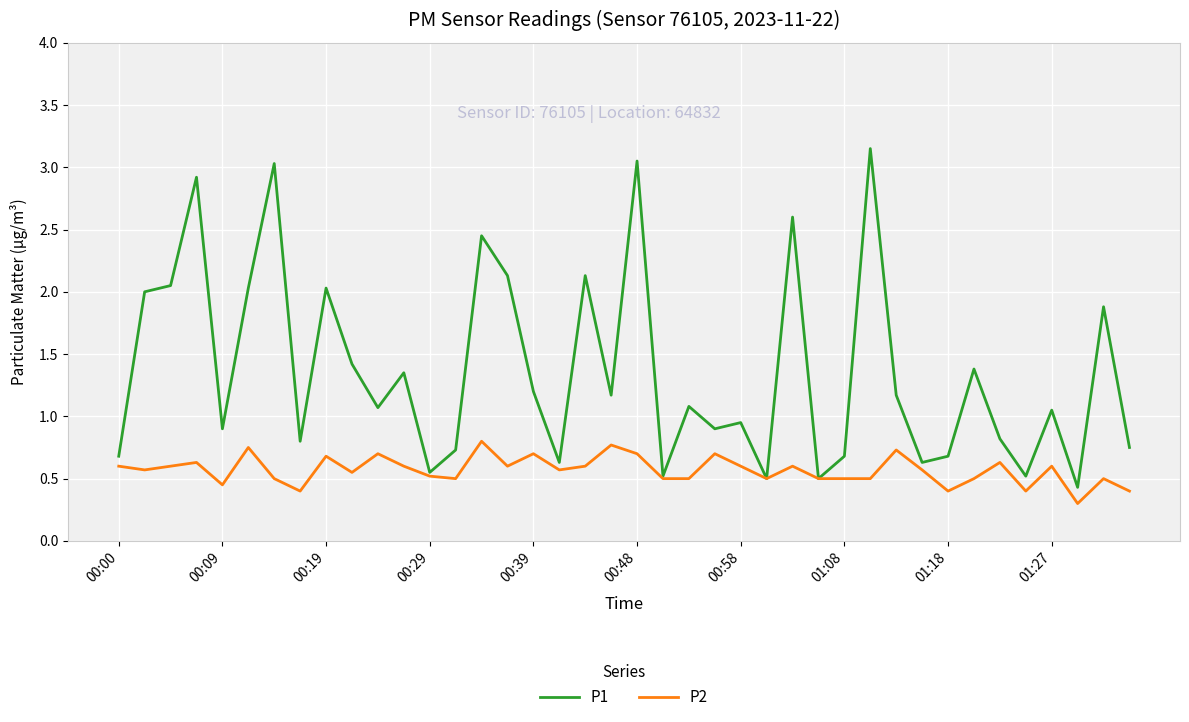

Count the number of categories in the chart.

40